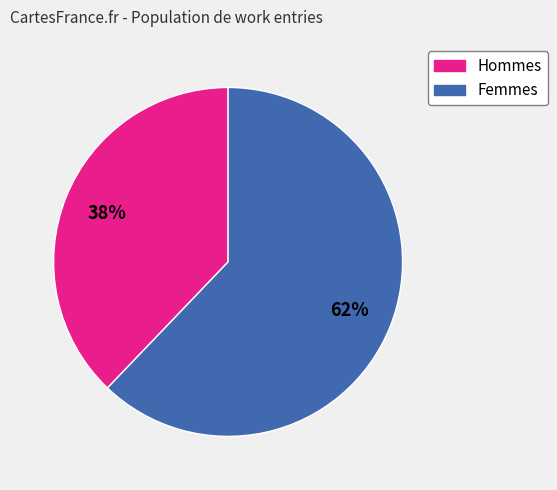

To the nearest percent, what is the difference between the largest and smallest slice percentages?

24%